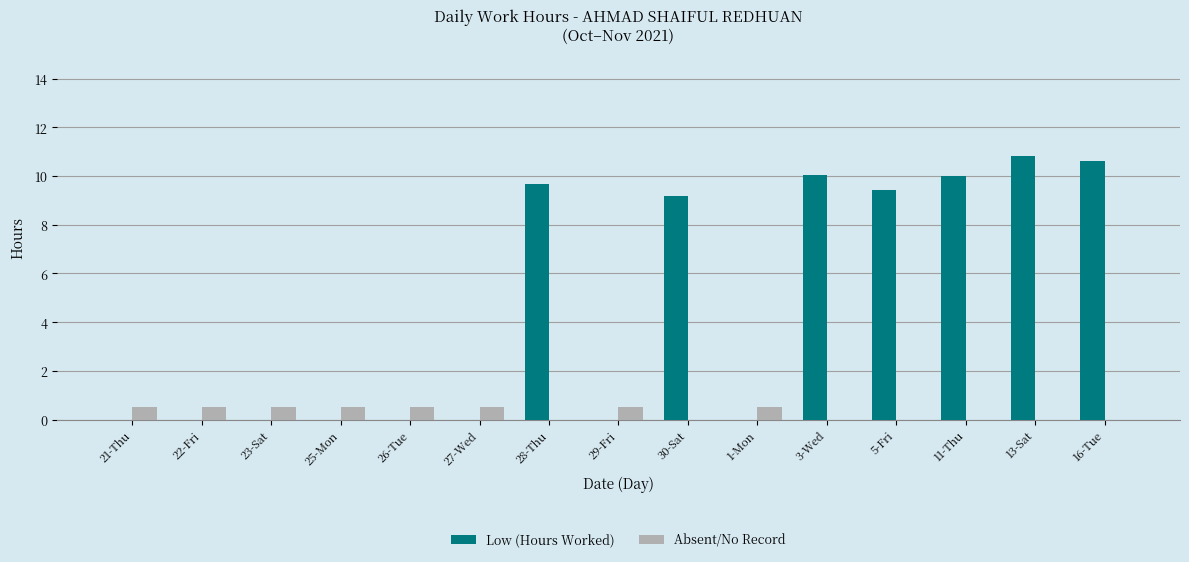

How many groups of bars are there?

15